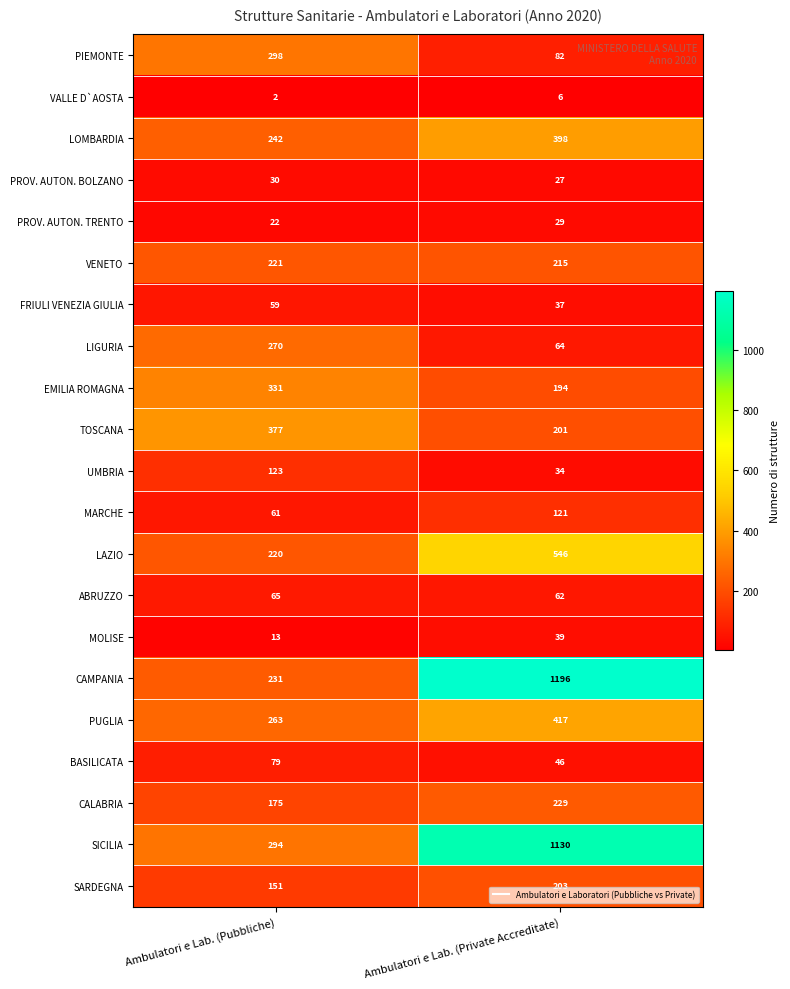

Is it true that PIEMONTE equals 298 at Ambulatori e Lab. (Pubbliche)?

True